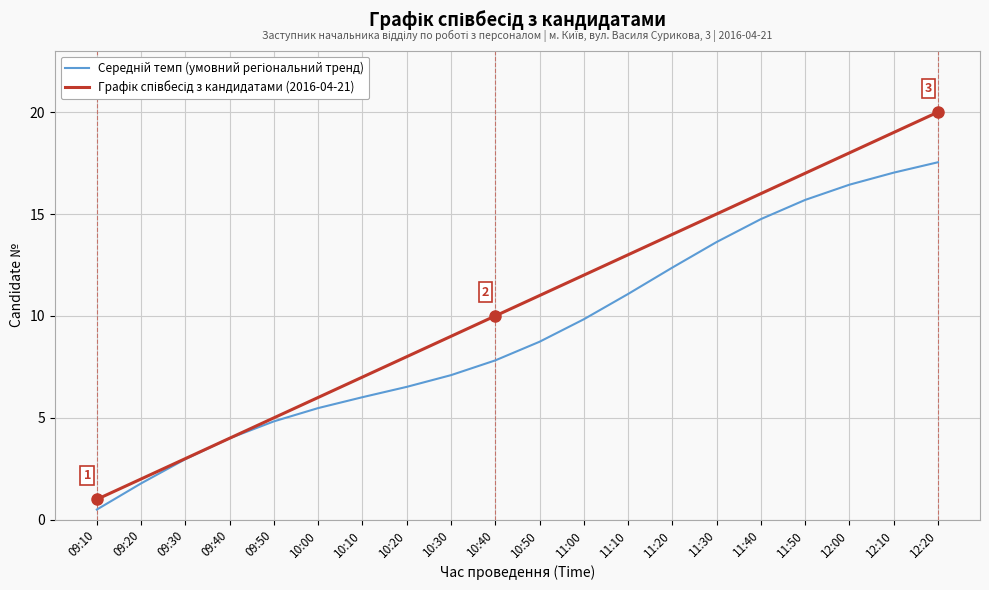

What is the spread (max minus min) of values at 11:40?

1.2